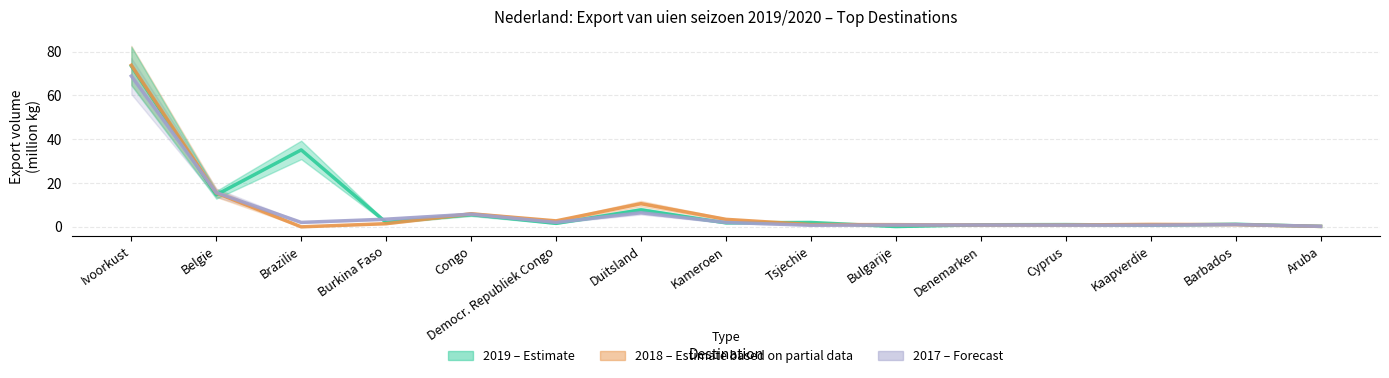

Is it true that 2017 (Forecast) equals 0.2 at Cyprus?

False